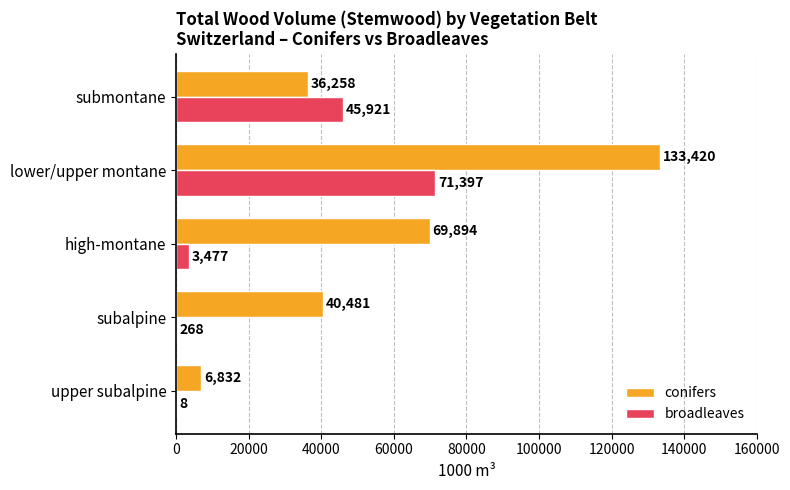

The conifers series shows 35442 at high-montane. True or false?

False